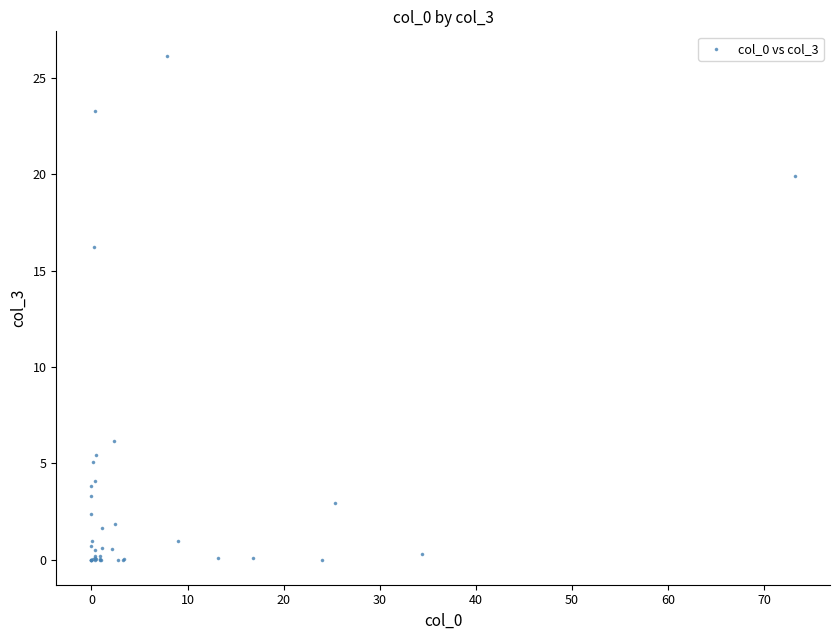

What Y value in the scatter plot is closest to 13?

16.2